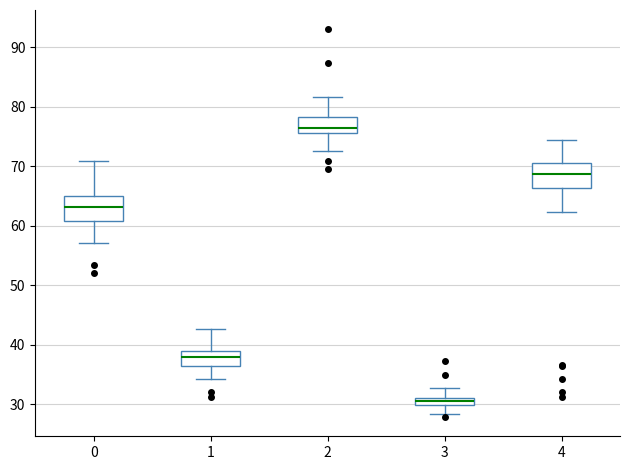

Where does the upper whisker of the box at x = 1 end on the y-axis? The values are not printed on the chart, so give them approximately, as read against the axis.

43